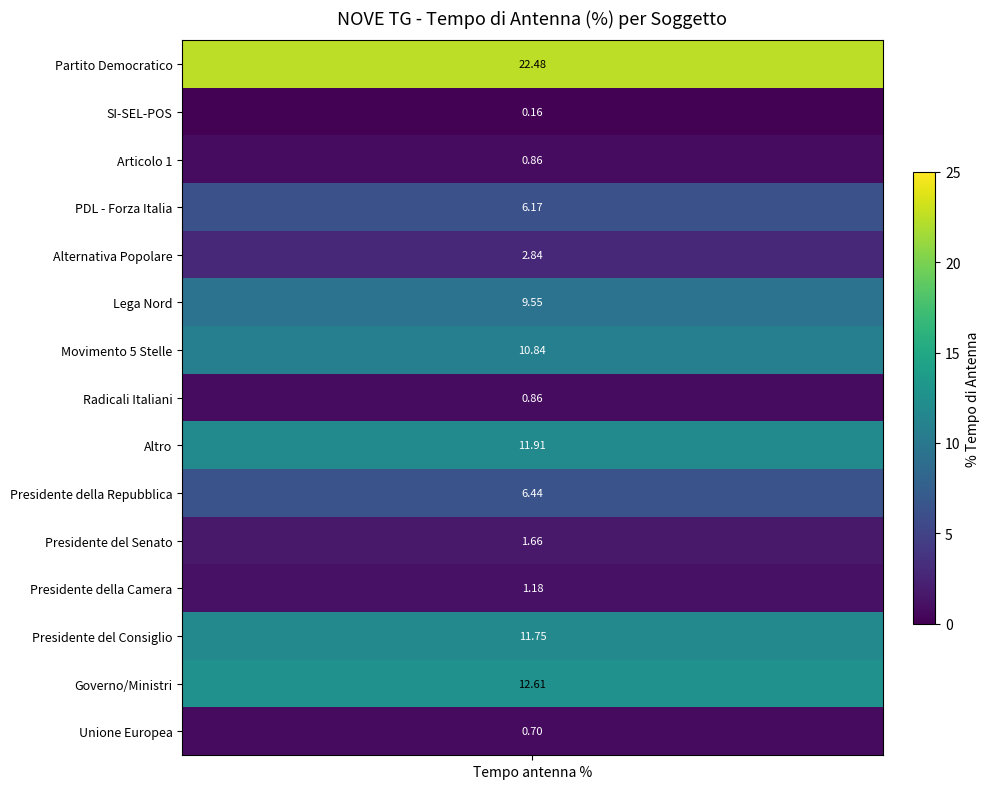

What is the change in value from Articolo 1 to Presidente della Repubblica?

+5.6